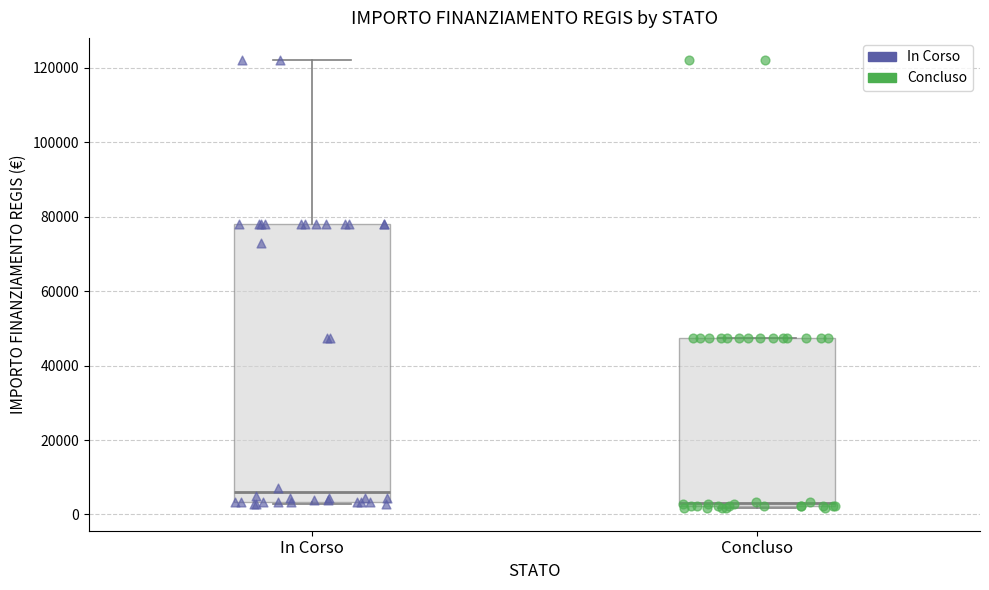

Which box has the lowest median line?

Concluso